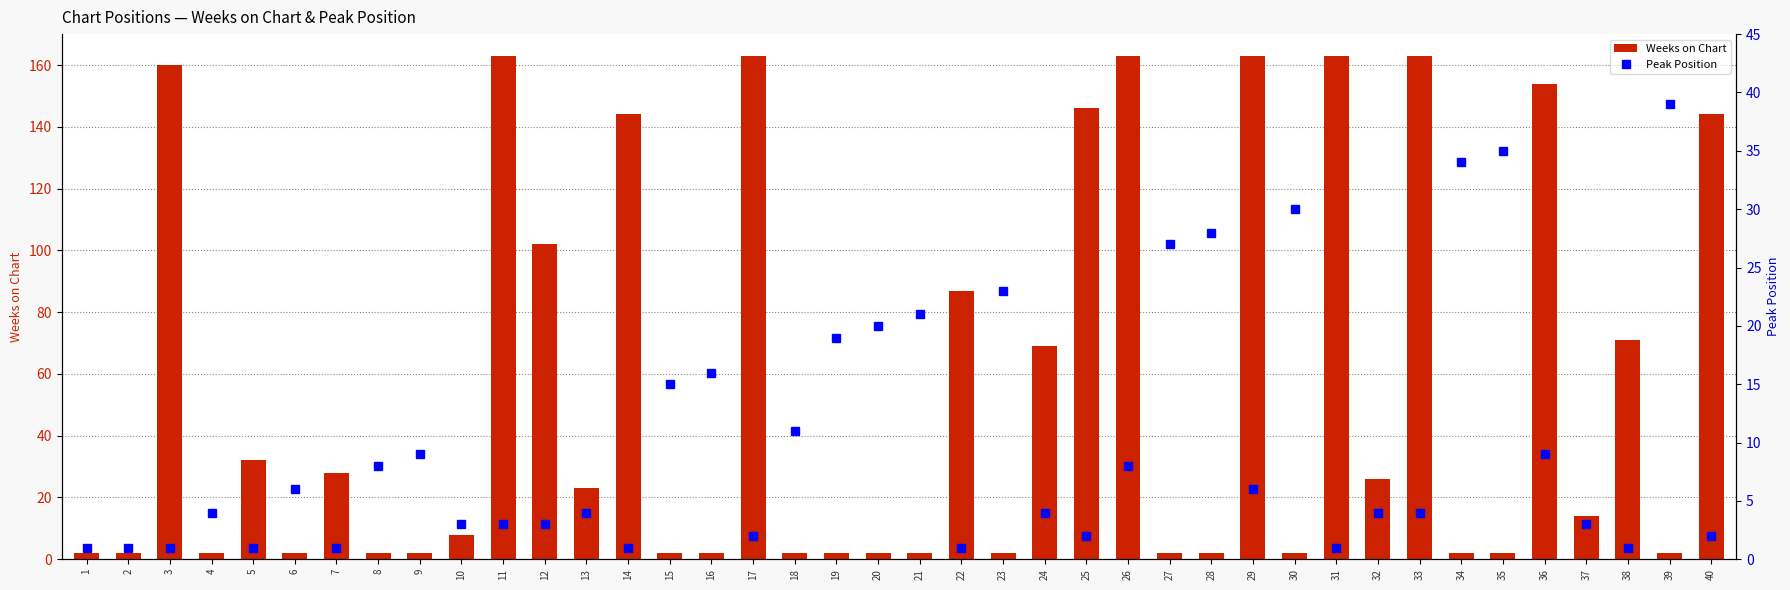

True or false: Peak Position has a value of 9 at 20.

False